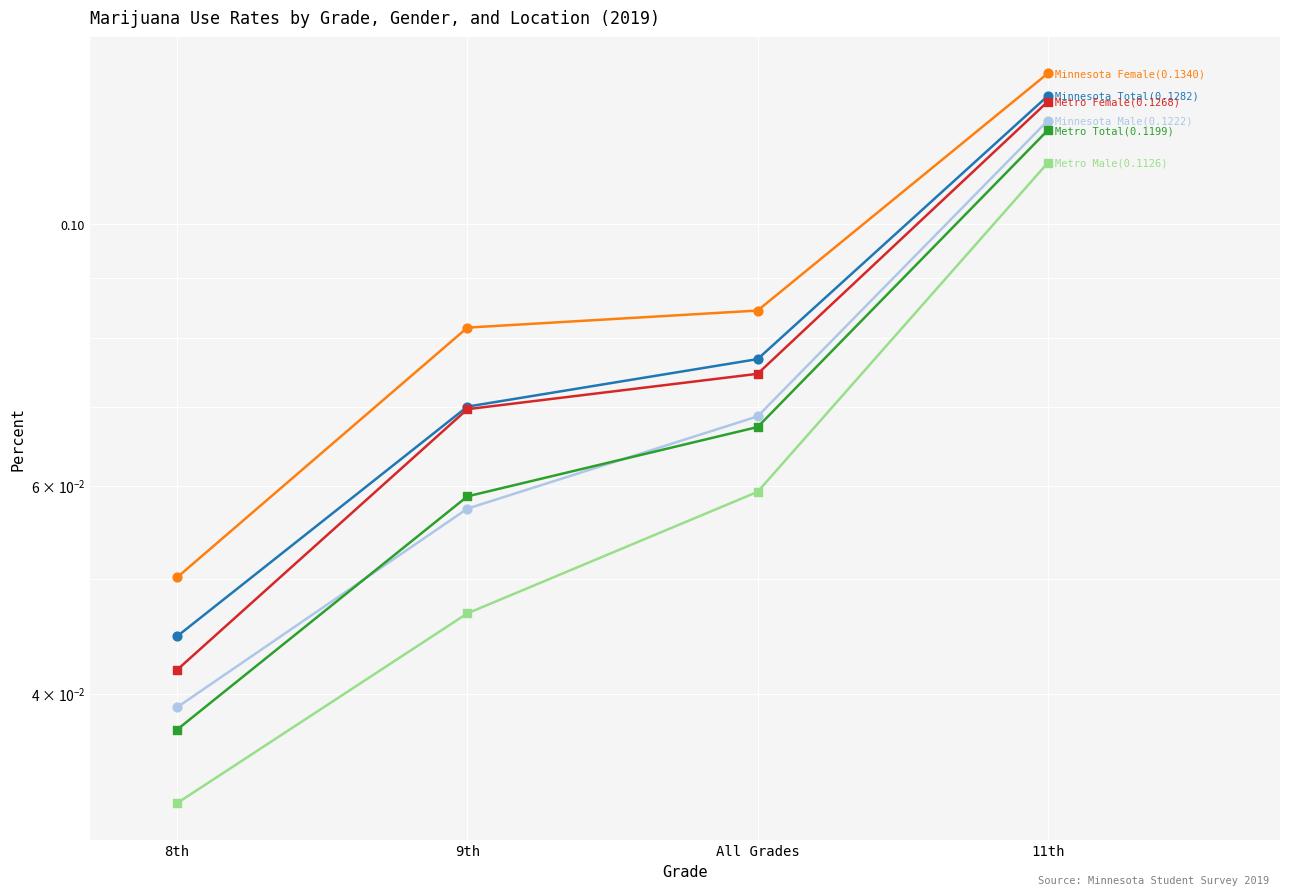

At how many categories does at least one series exceed 0?

4